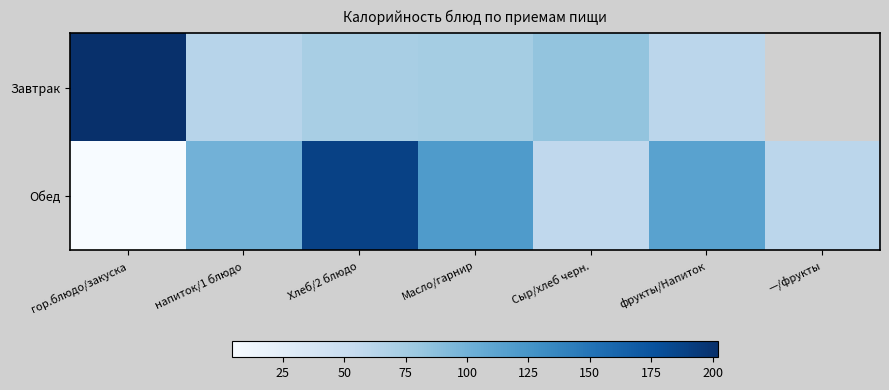

Rank the categories by Обед value from highest to lowest.

Хлеб/2 блюдо, Масло/гарнир, фрукты/Напиток, напиток/1 блюдо, —/фрукты, Сыр/хлеб черн., гор.блюдо/закуска